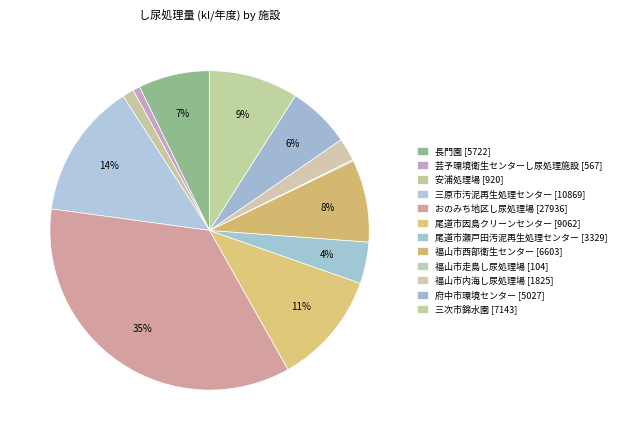

Does 福山市西部衛生センター account for over 50% of the chart?

No